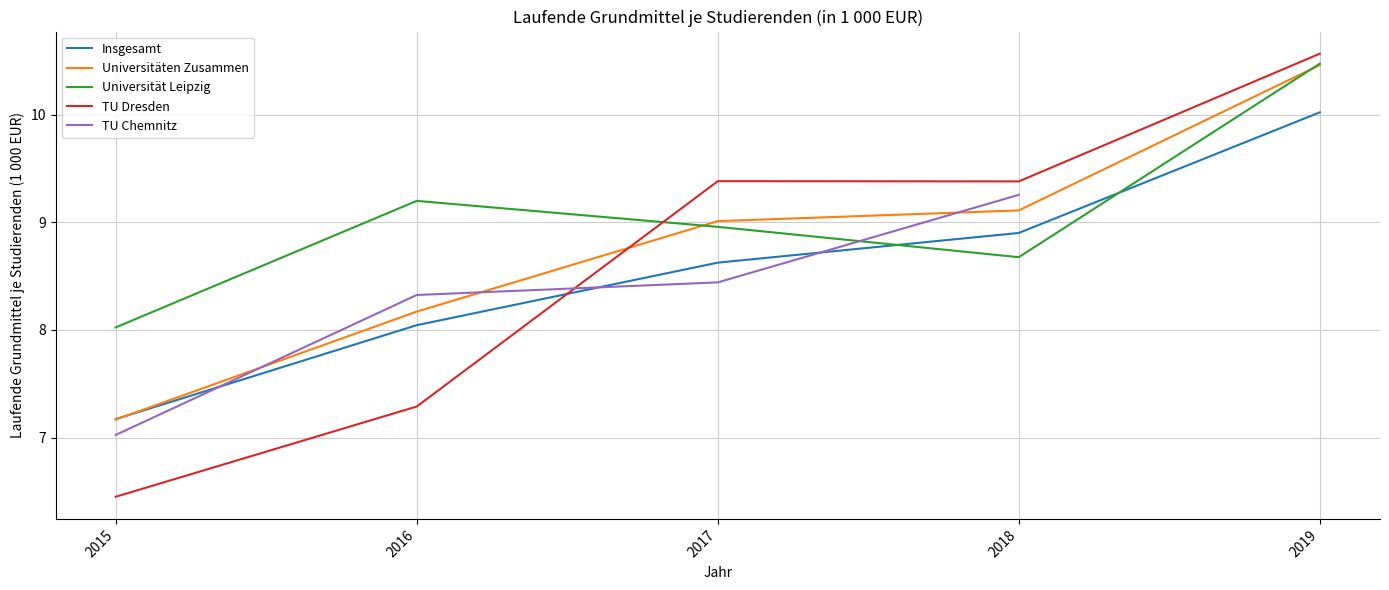

What is the highest value of the TU Dresden series?

10.6